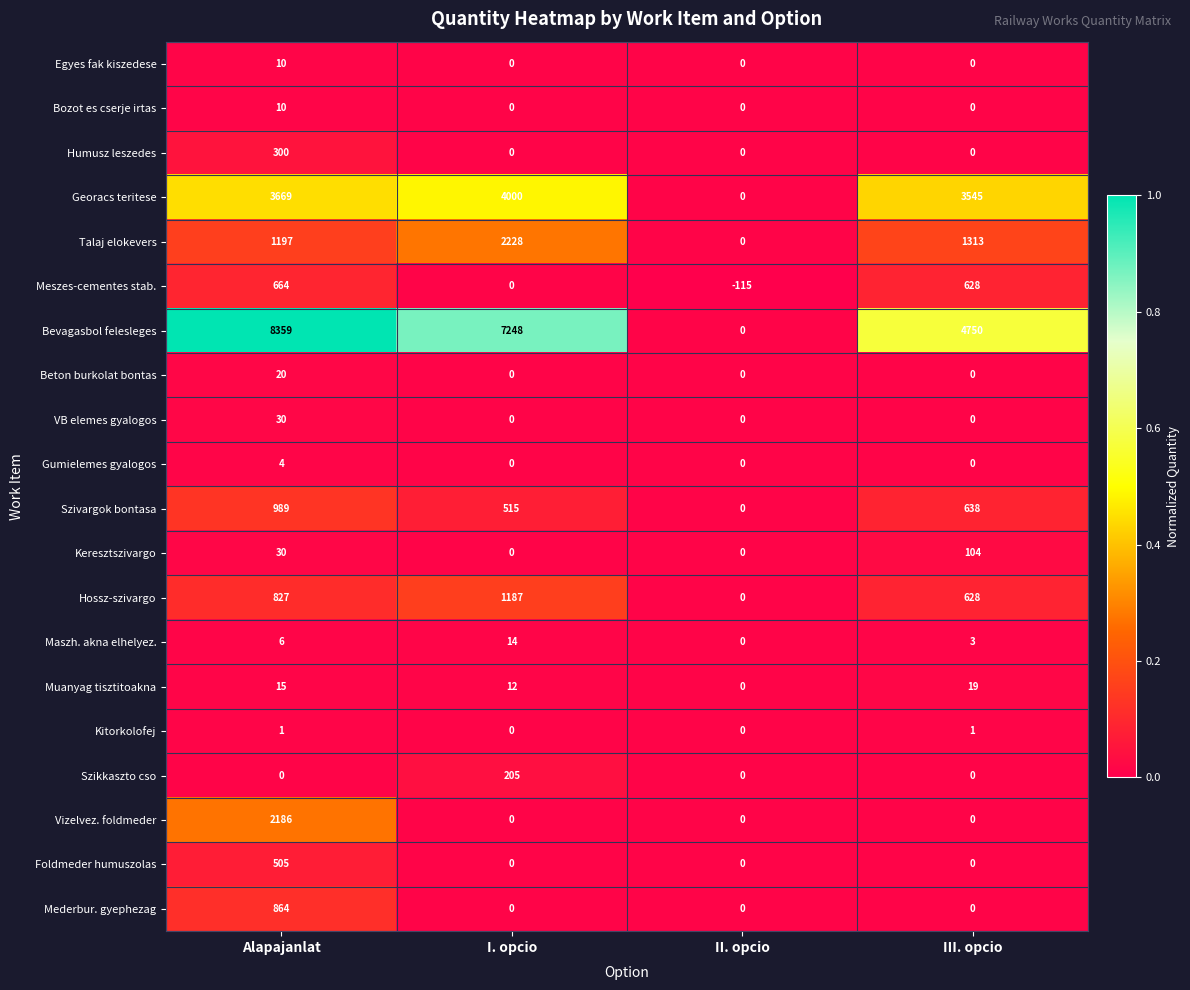

At how many categories does at least one series exceed 2403?

3